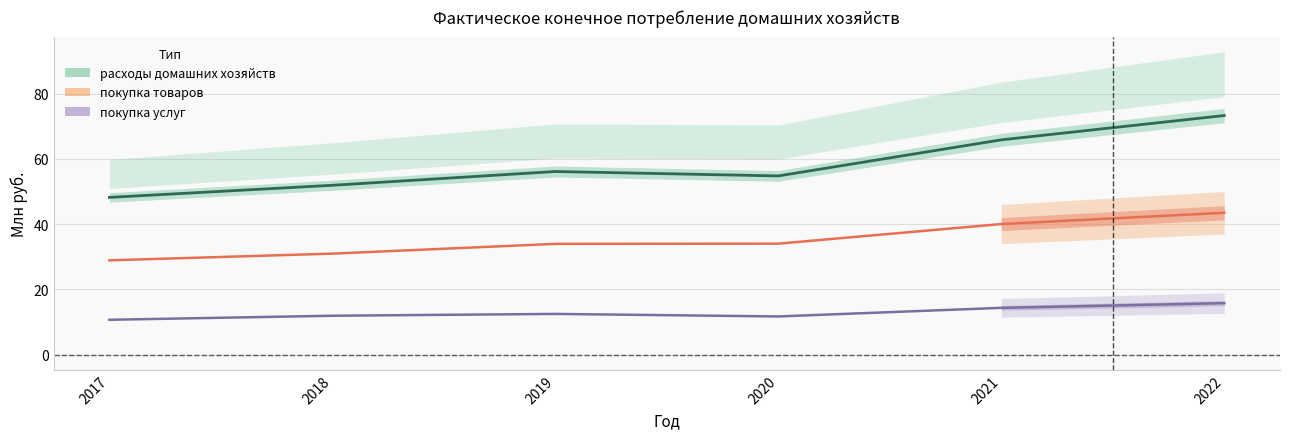

At which category is the sum across all series the highest?

2022